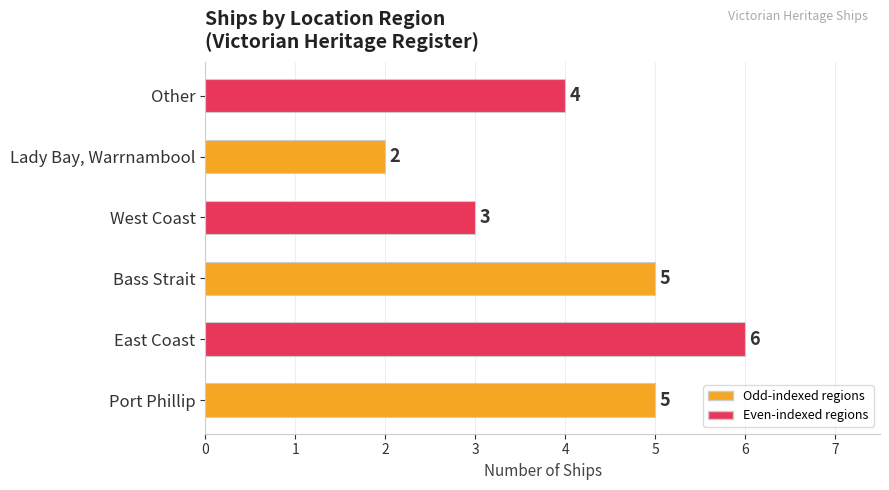

Reading bottom to top, list all the values displayed in this chart.

Port Phillip=5	East Coast=6	Bass Strait=5	West Coast=3	Lady Bay, Warrnambool=2	Other=4